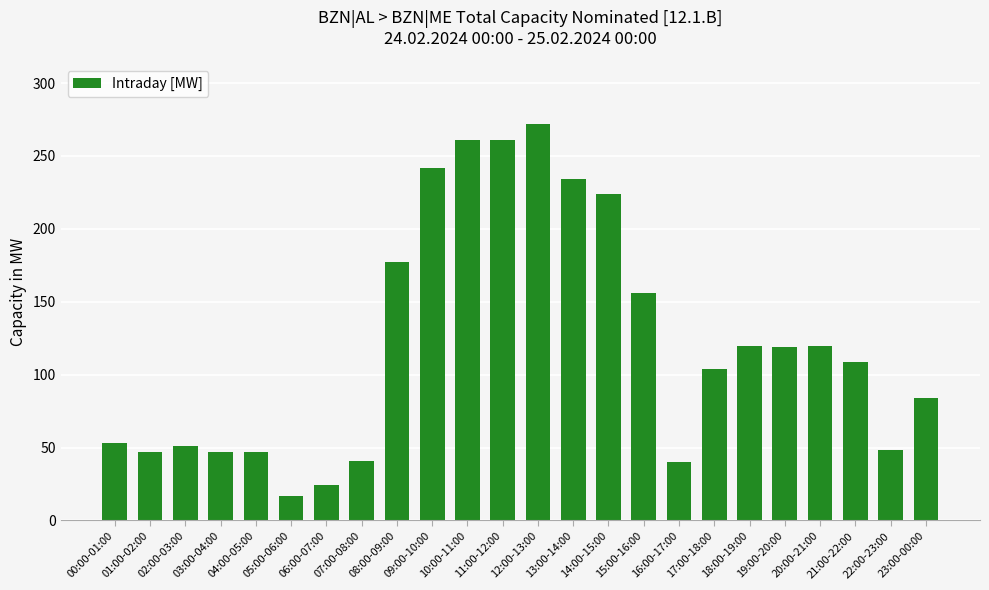

Which has a higher value, 18:00-19:00 or 10:00-11:00?

10:00-11:00